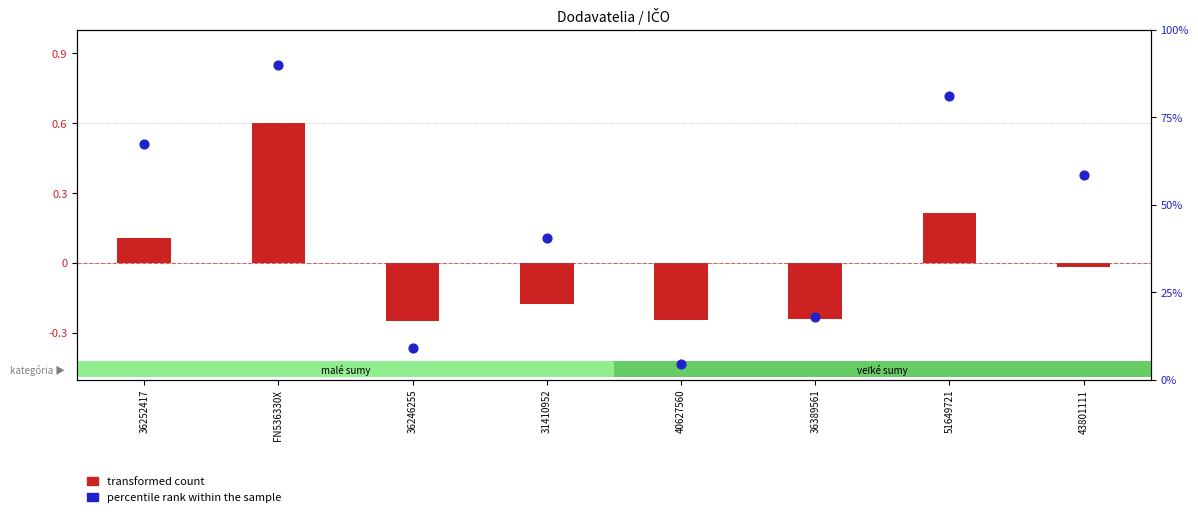

At which category is the sum across all series the highest?

FN536330X